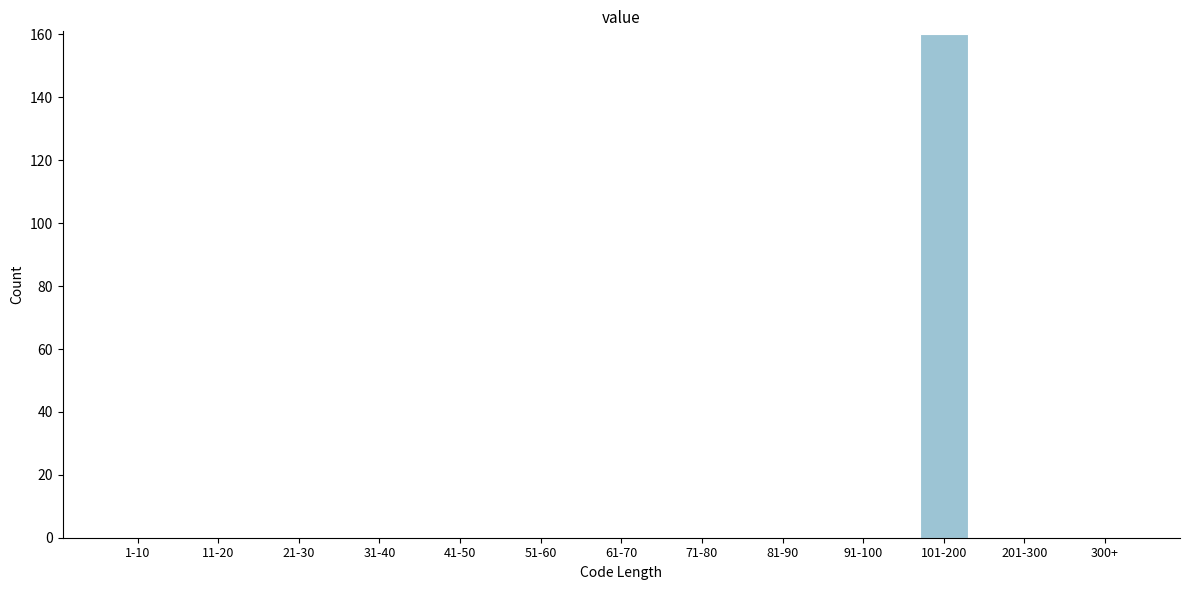

Reading right to left, list all the values displayed in this chart.

300+=0	201-300=0	101-200=160	91-100=0	81-90=0	71-80=0	61-70=0	51-60=0	41-50=0	31-40=0	21-30=0	11-20=0	1-10=0